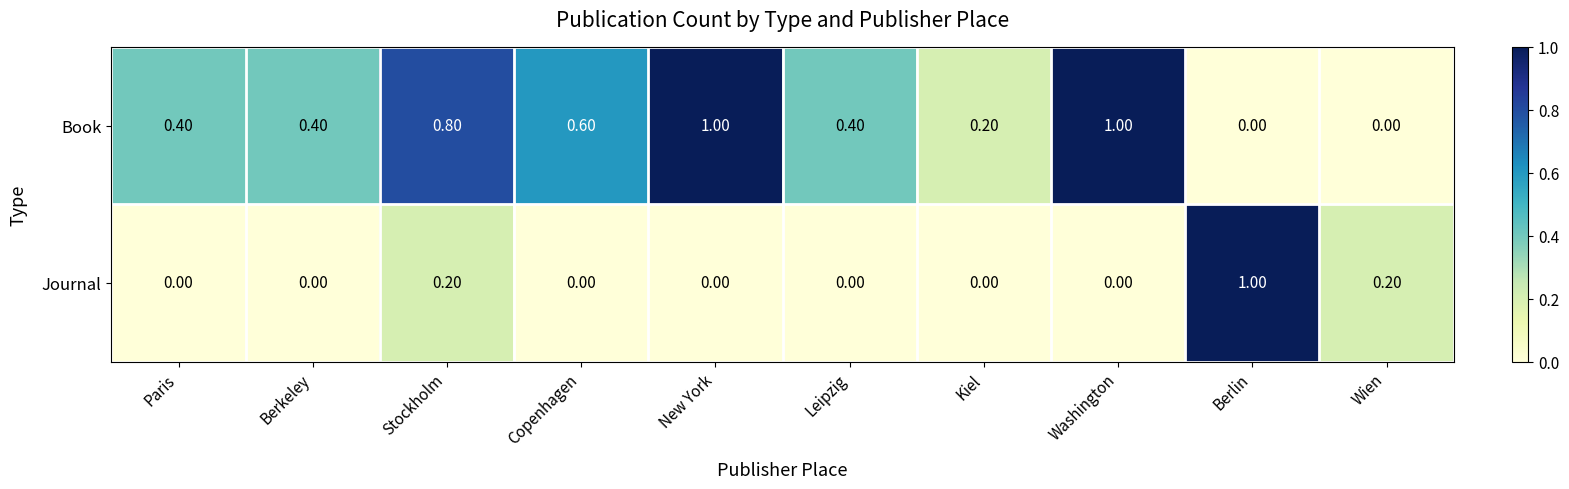

What is the average value of the Book series?

0.5